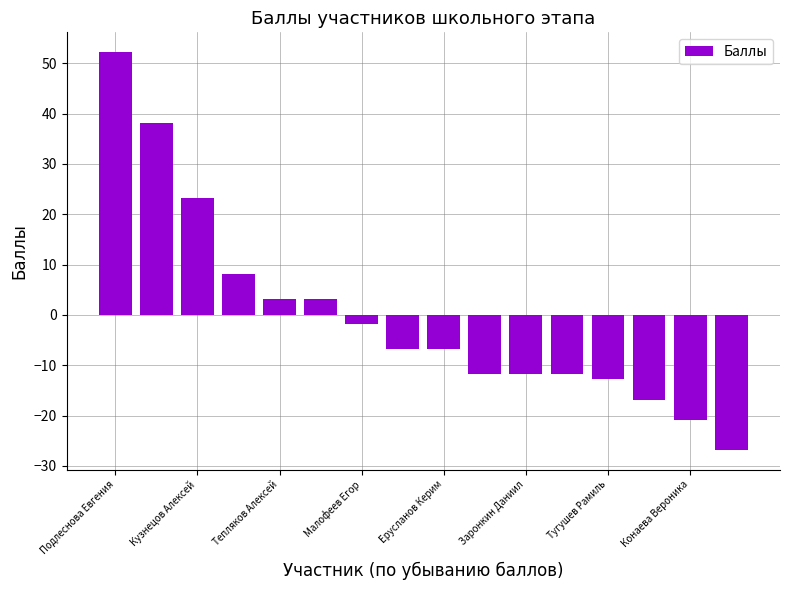

How many values are below -6?

9